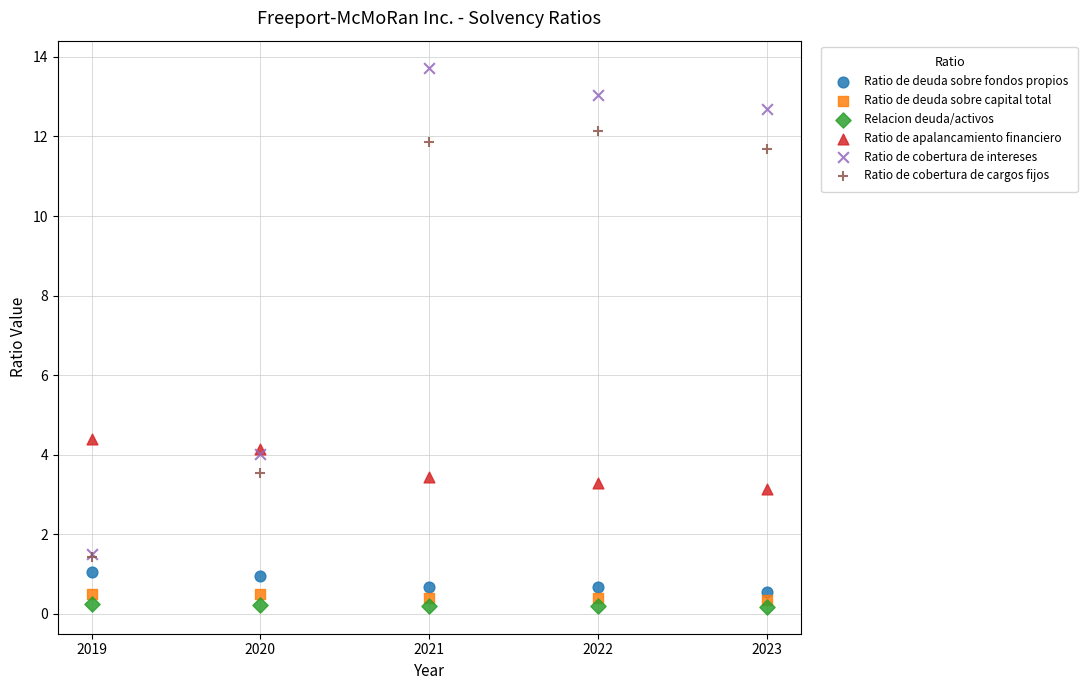

In the Ratio de cobertura de cargos fijos series, what Y value is closest to 6?

3.5